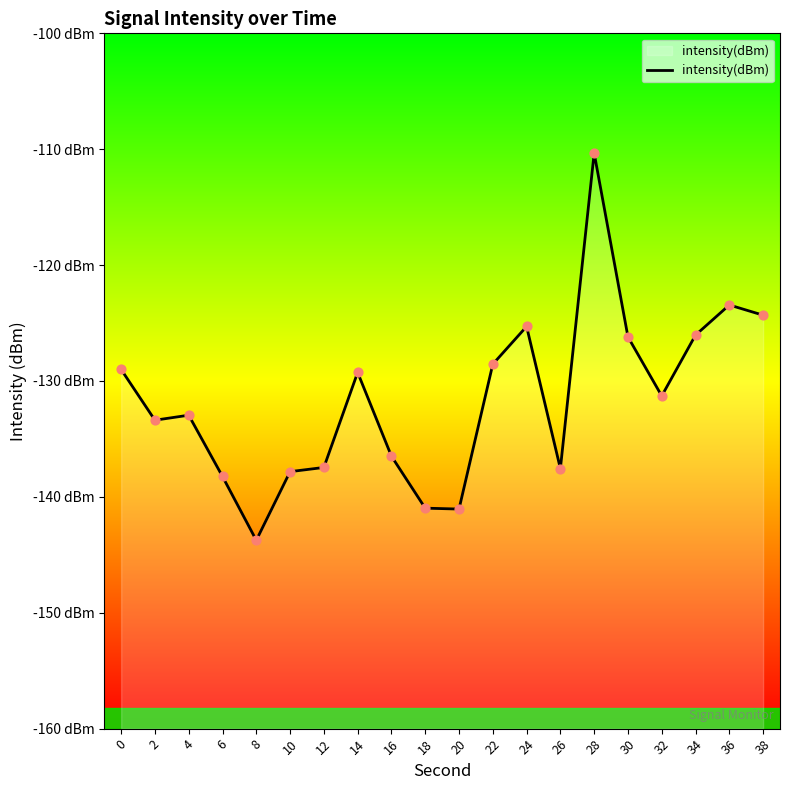

What is the change in value from 0 to 2?

-4.4